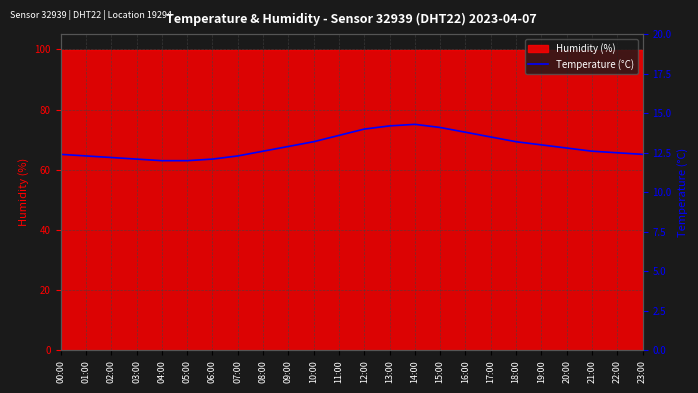

What is the difference between the second highest and minimum values?

2.2